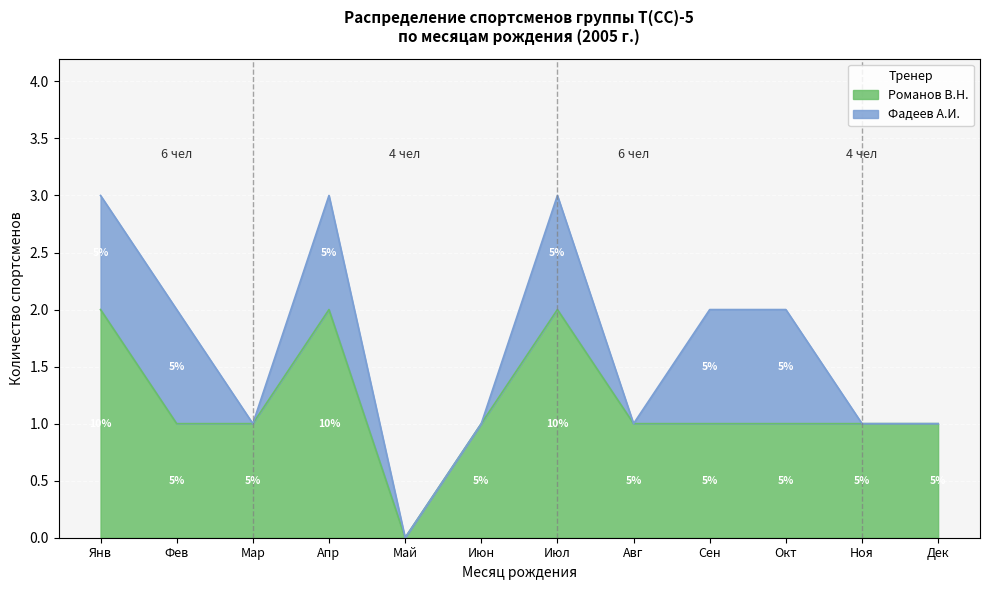

The Романов В.Н. series shows 1 at Янв. True or false?

False